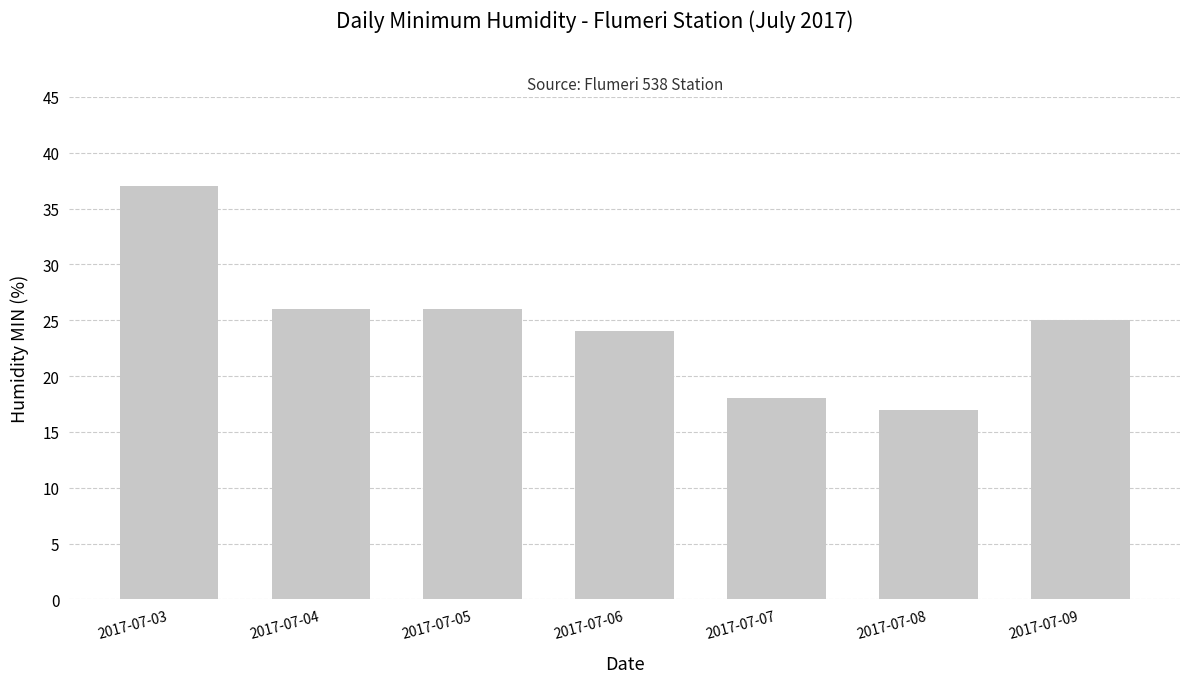

The value at 2017-07-04 is 26. True or false?

True